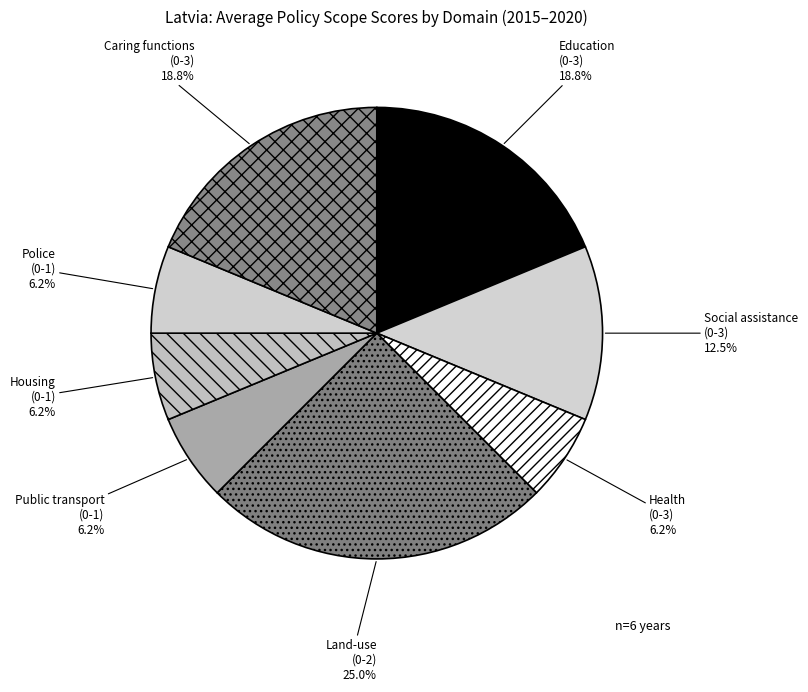

Count the number of slices in the pie.

8